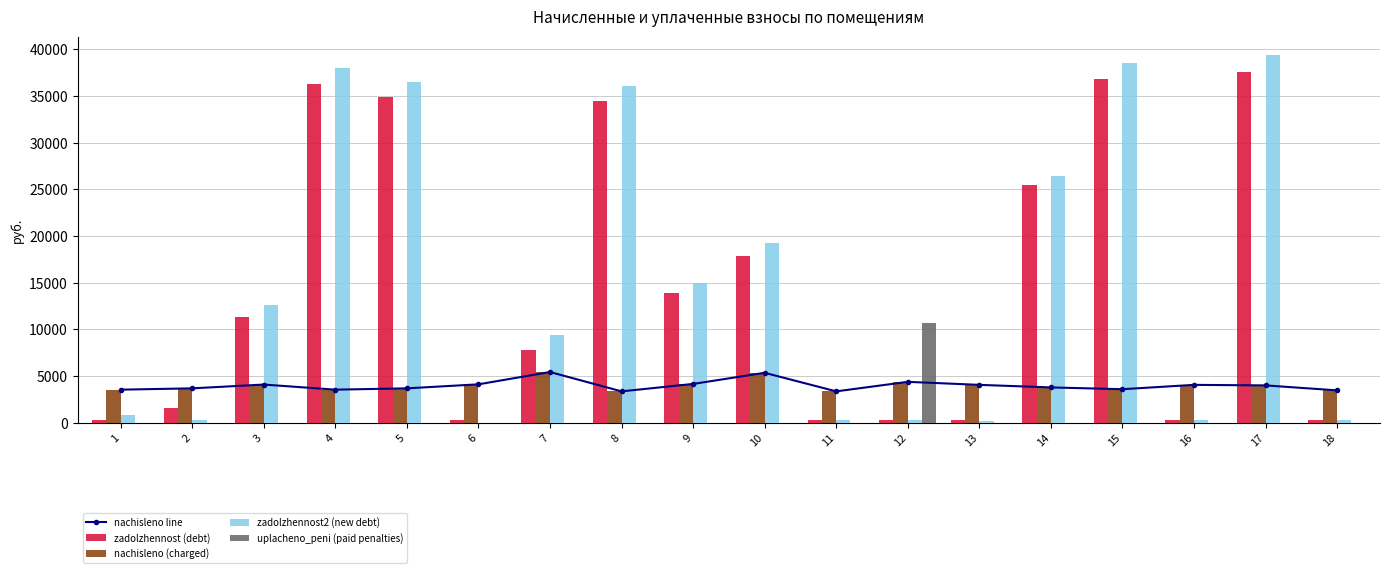

Which has a higher value, 13 or 14?

13